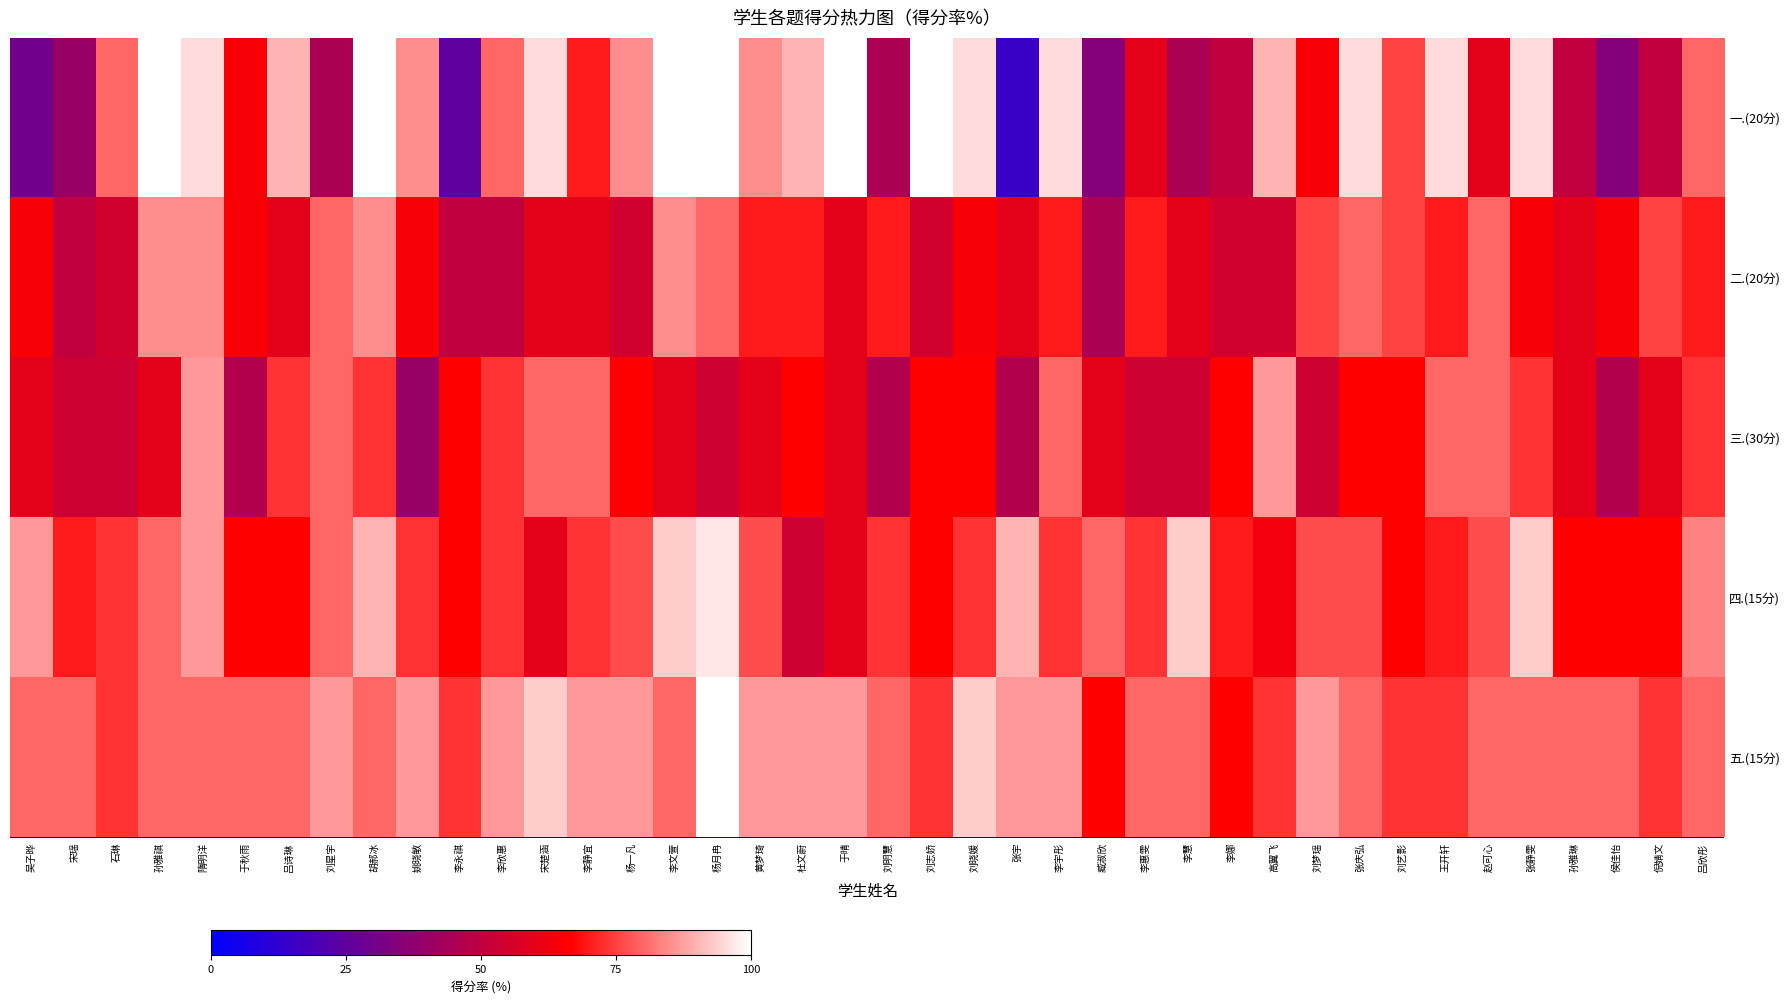

Which label corresponds to the largest value in the chart?

孙雅祺